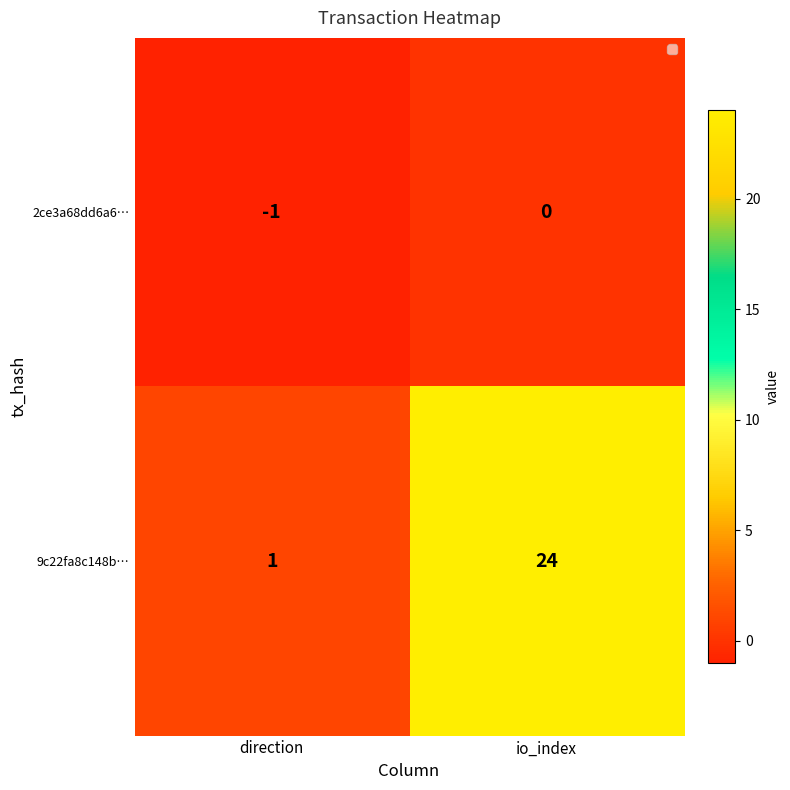

What is the spread (max minus min) of values at io_index?

24